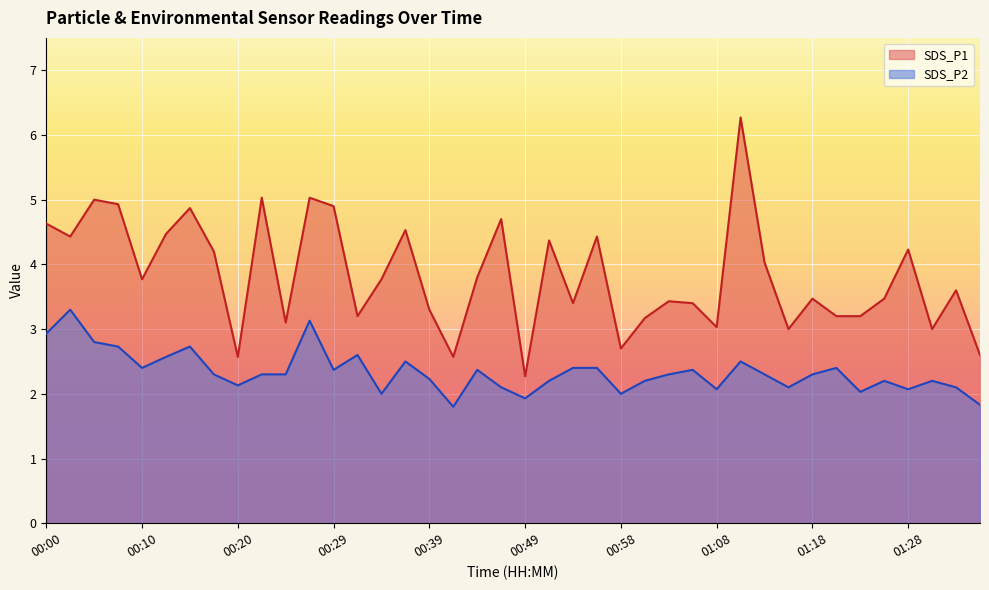

True or false: SDS_P2 and SDS_P1 intersect in this chart.

False